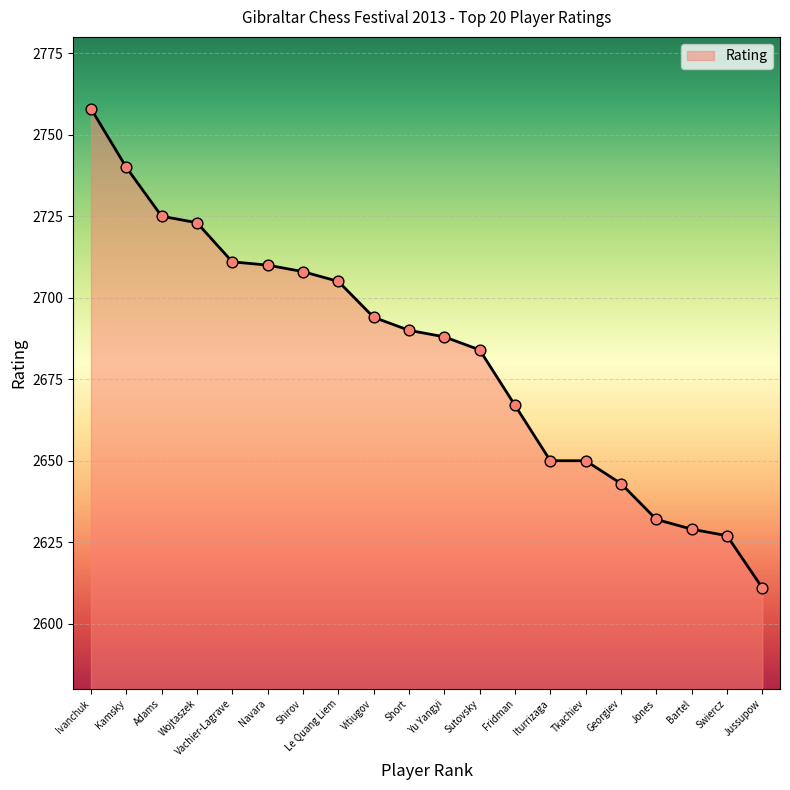

Between Ivanchuk and Georgiev, which is larger?

Ivanchuk